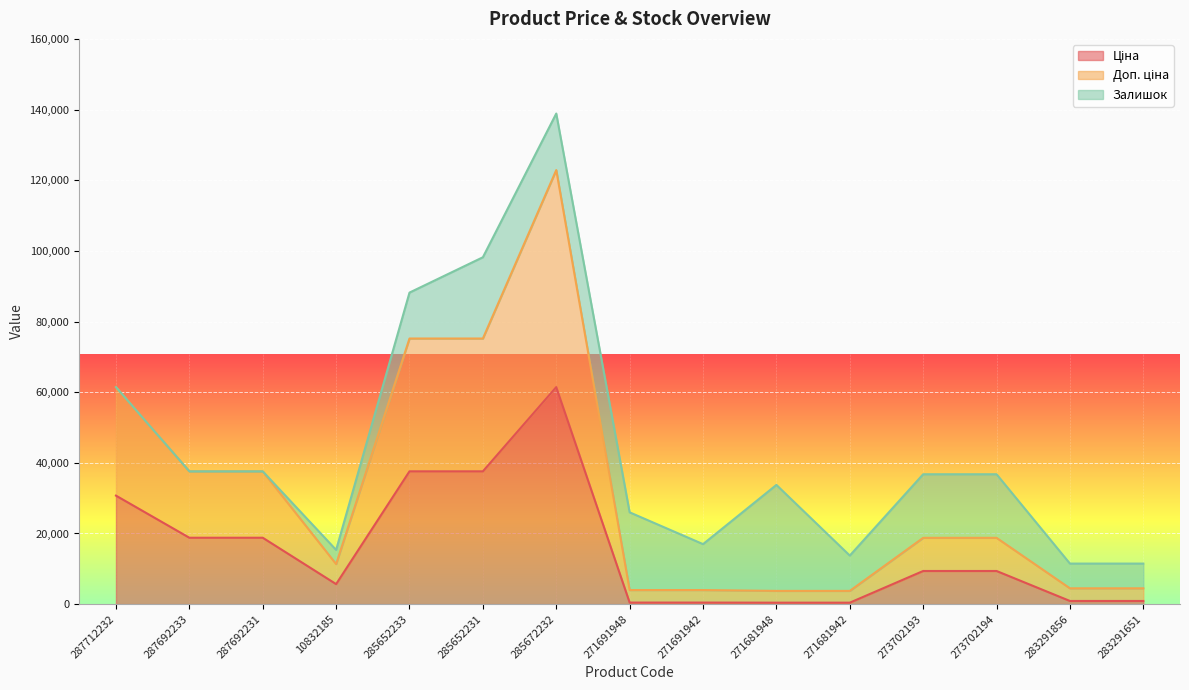

Which series has the largest total across all categories?

Доп. ціна